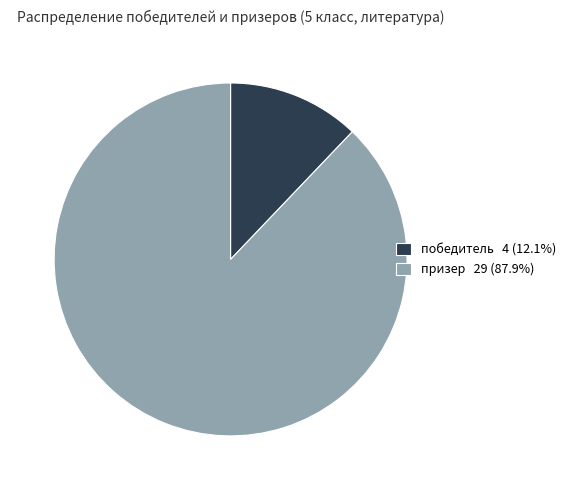

Which category accounts for the majority?

призер